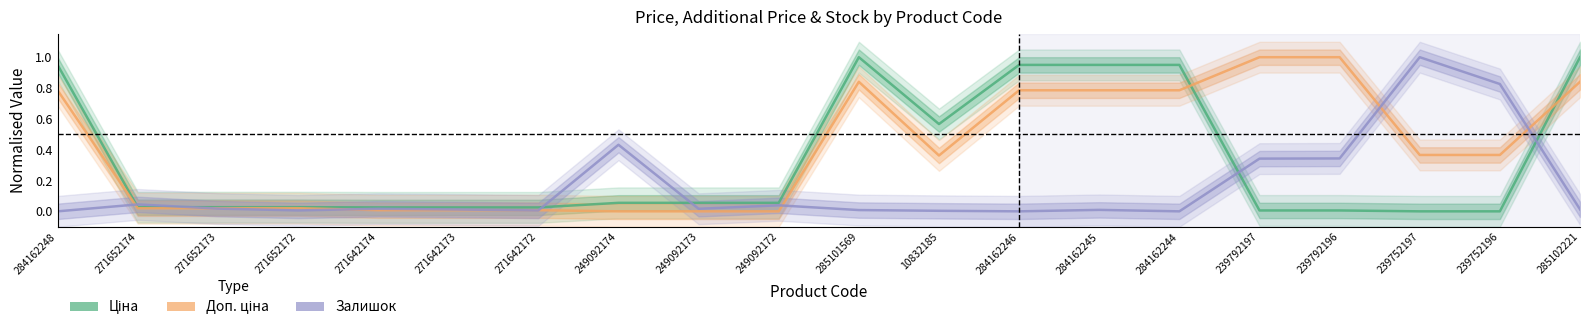

In Ціна, how many points are higher than both neighbors (excluding endpoints)?

1